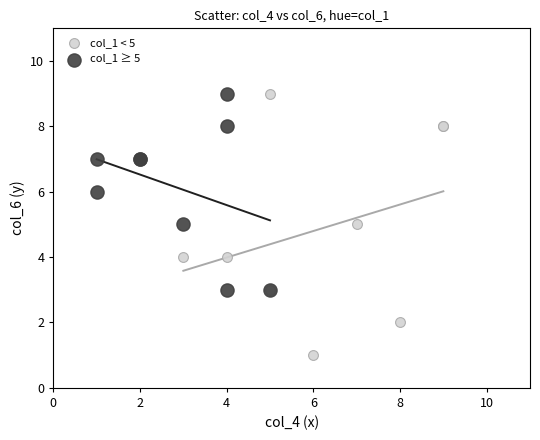

Which series contains the lowest Y value?

col_1 < 5